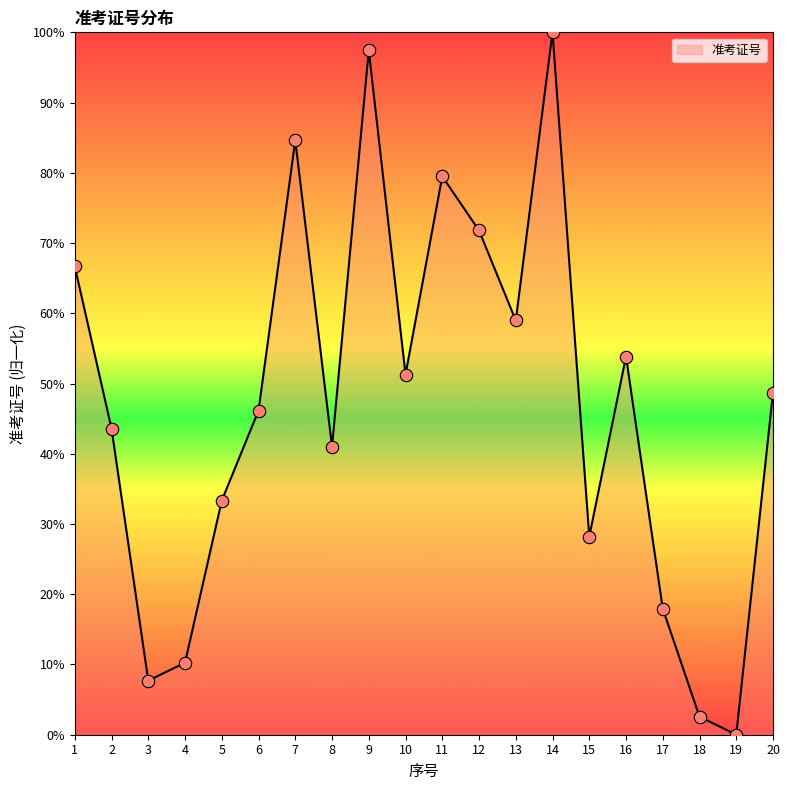

Between 14 and 8, which is larger?

14